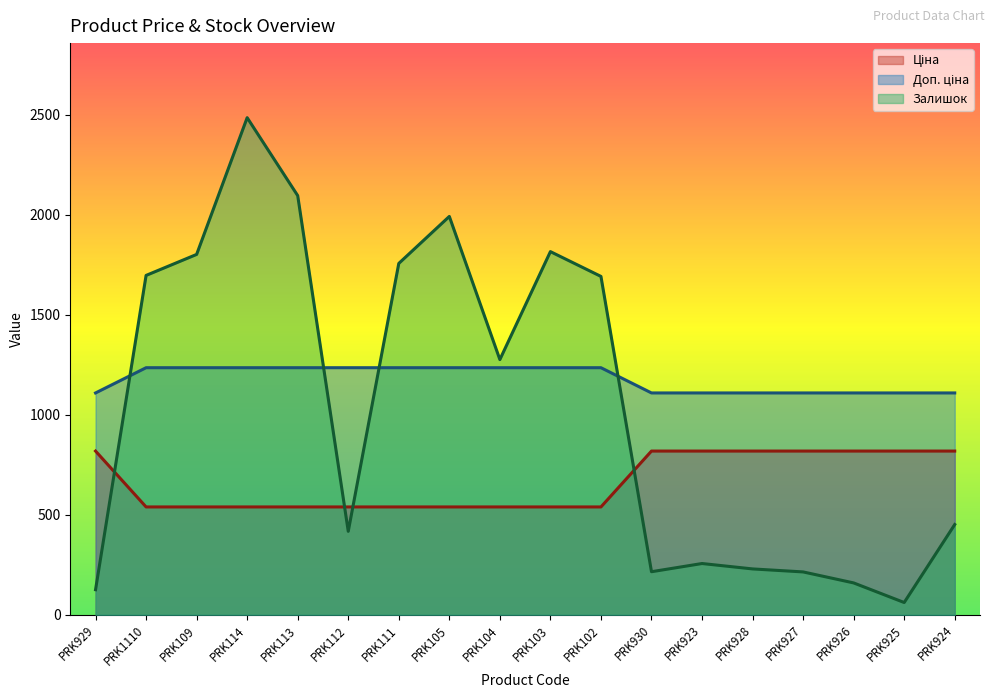

What is the average value of the Ціна series?

663.2